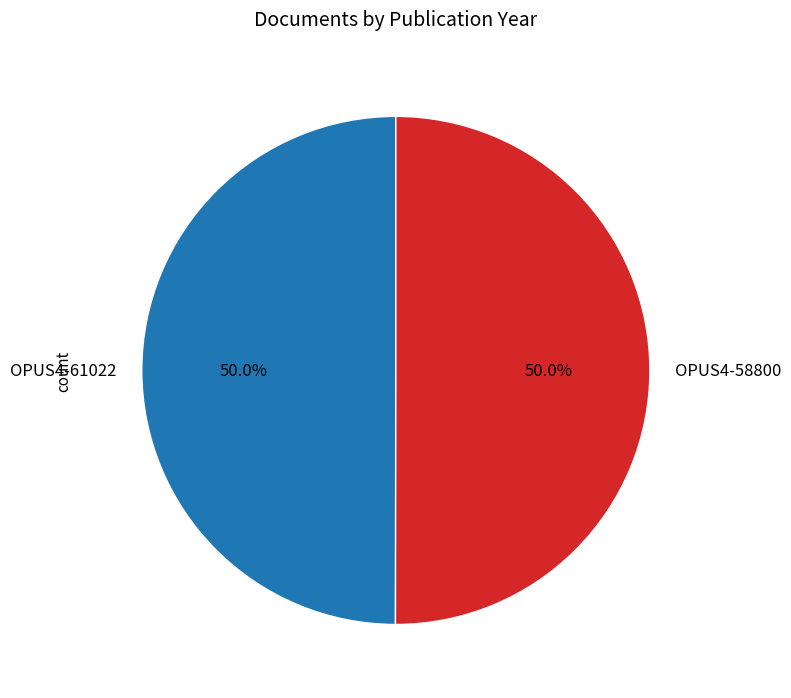

Combined, what portion of the pie is OPUS4-58800 and OPUS4-61022?

100.0%